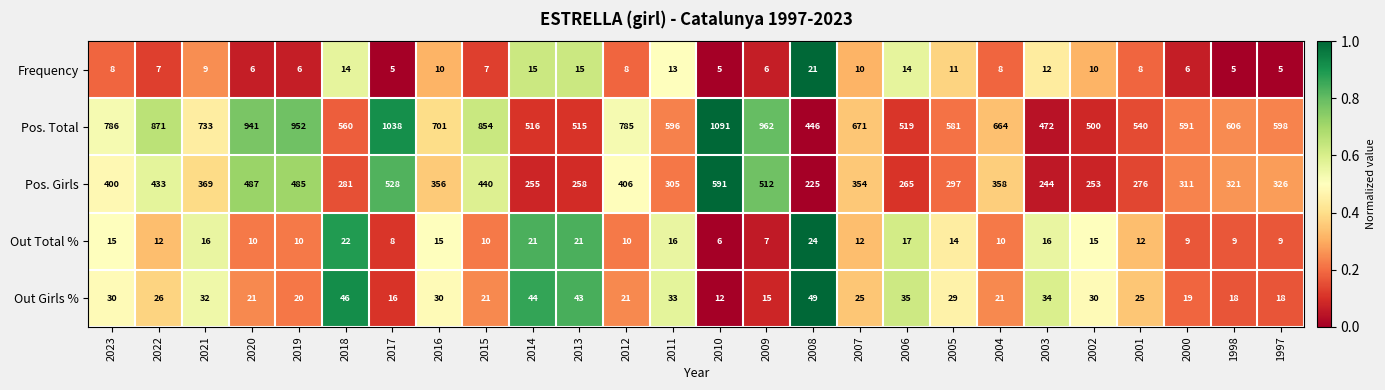

Rank the series at 2011 from highest to lowest value.

Pos. Total, Pos. Girls, Out Girls %, Out Total %, Frequency